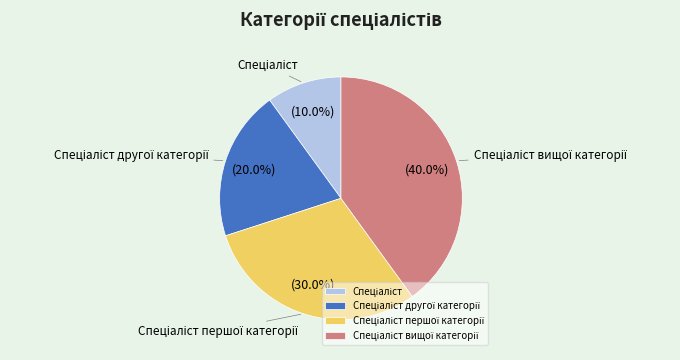

Is there any slice that represents more than half of the pie?

No